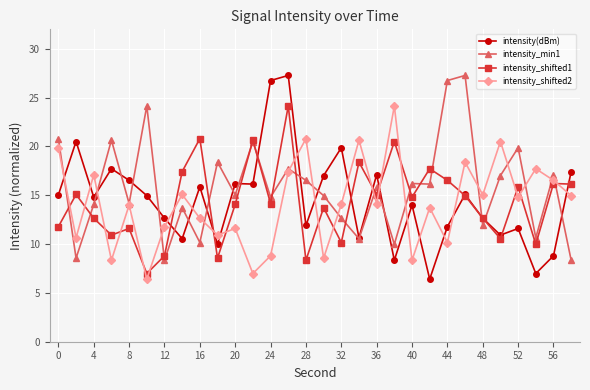

What are all the series names shown in the legend?

intensity(dBm), intensity_min1, intensity_shifted1, intensity_shifted2